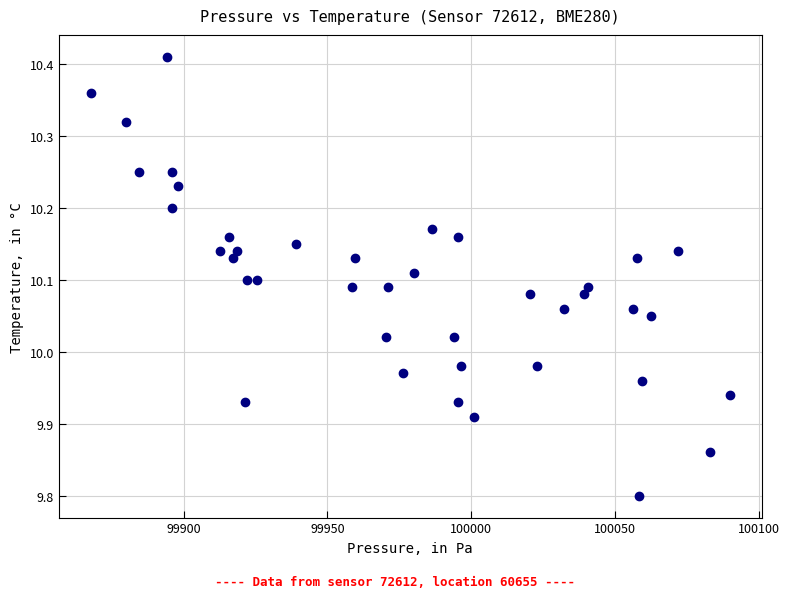

What is the range of X values (max minus min)?

222.3